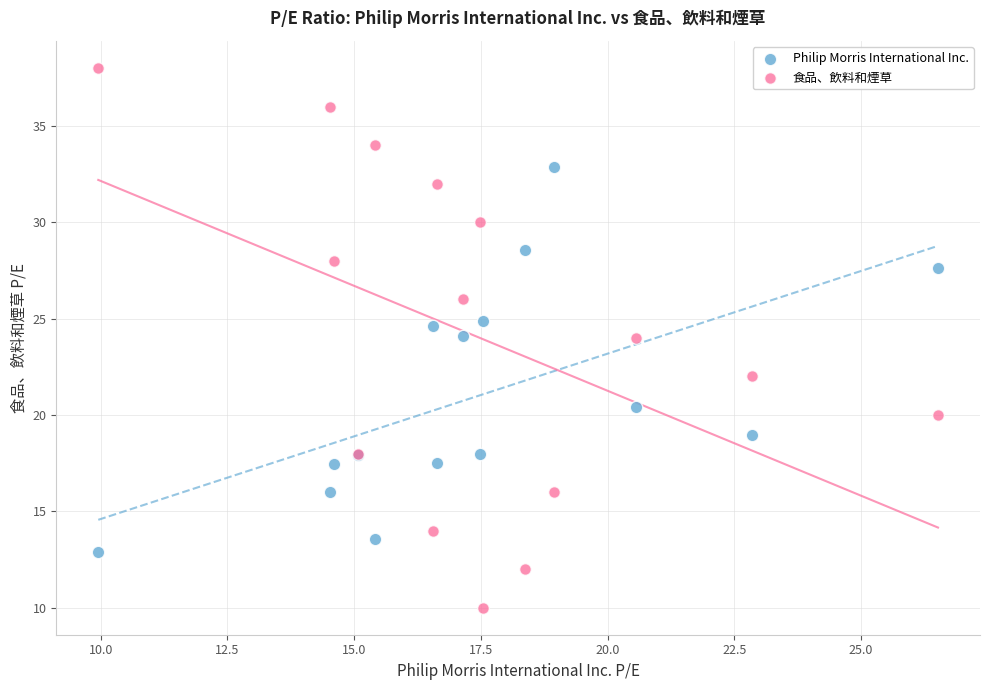

Which series contains the highest Y value?

食品、飲料和煙草